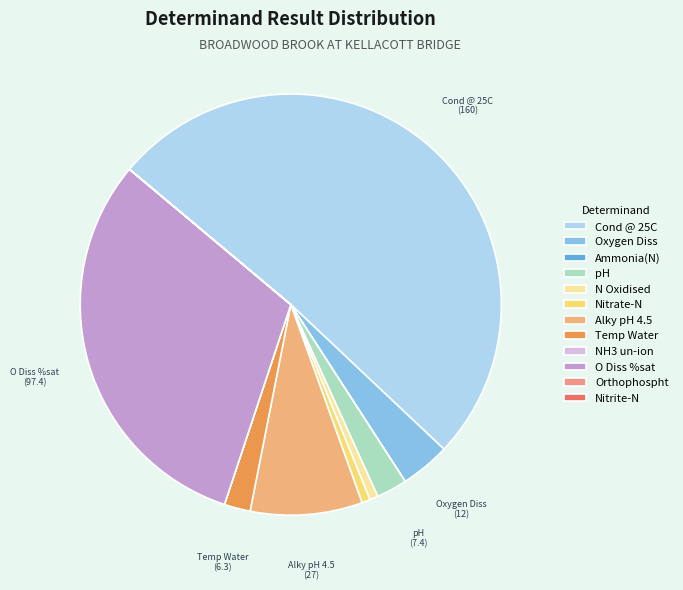

Count the number of slices in the pie.

12